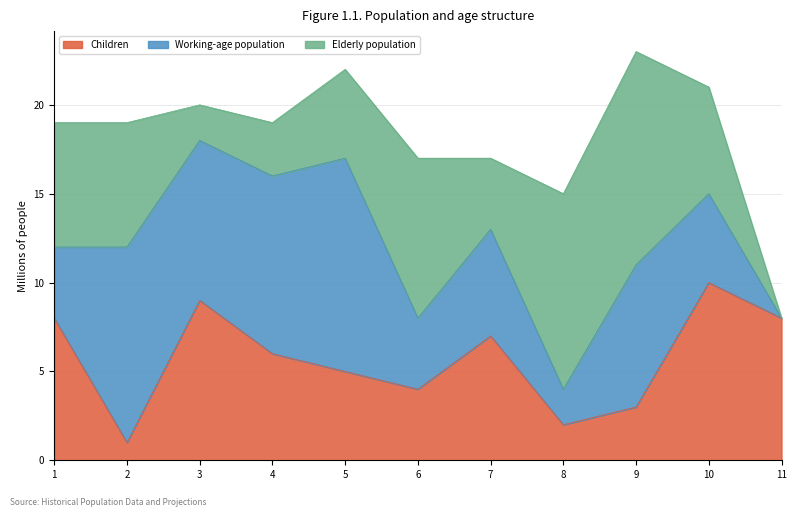

At which category does Elderly population reach its first local peak?

6